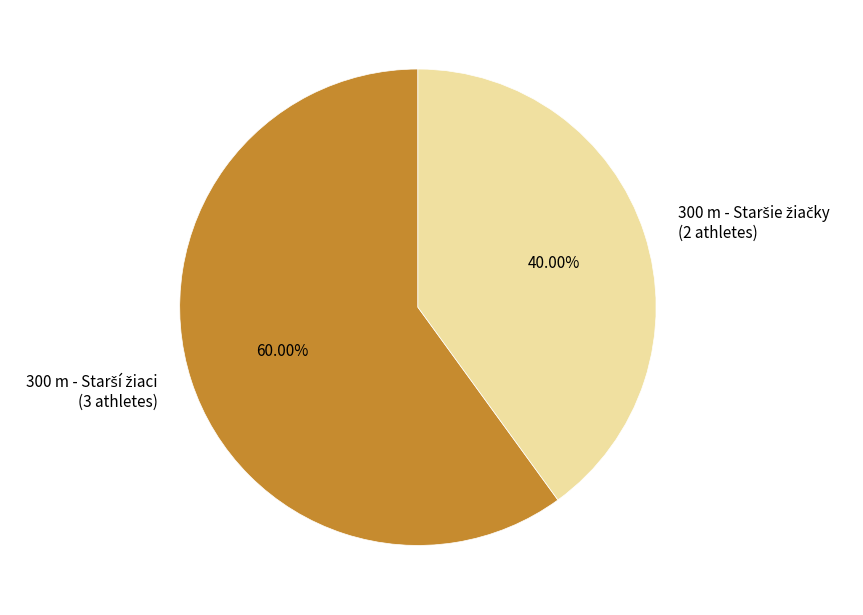

Does any single category account for the majority?

Yes